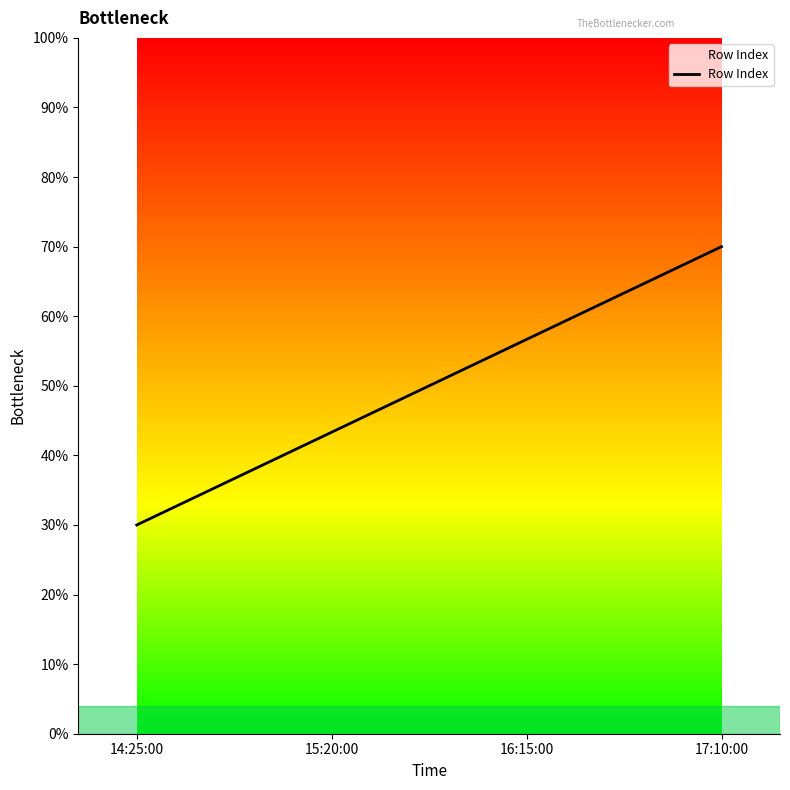

At which category does the chart reach its peak across all series?

17:10:00